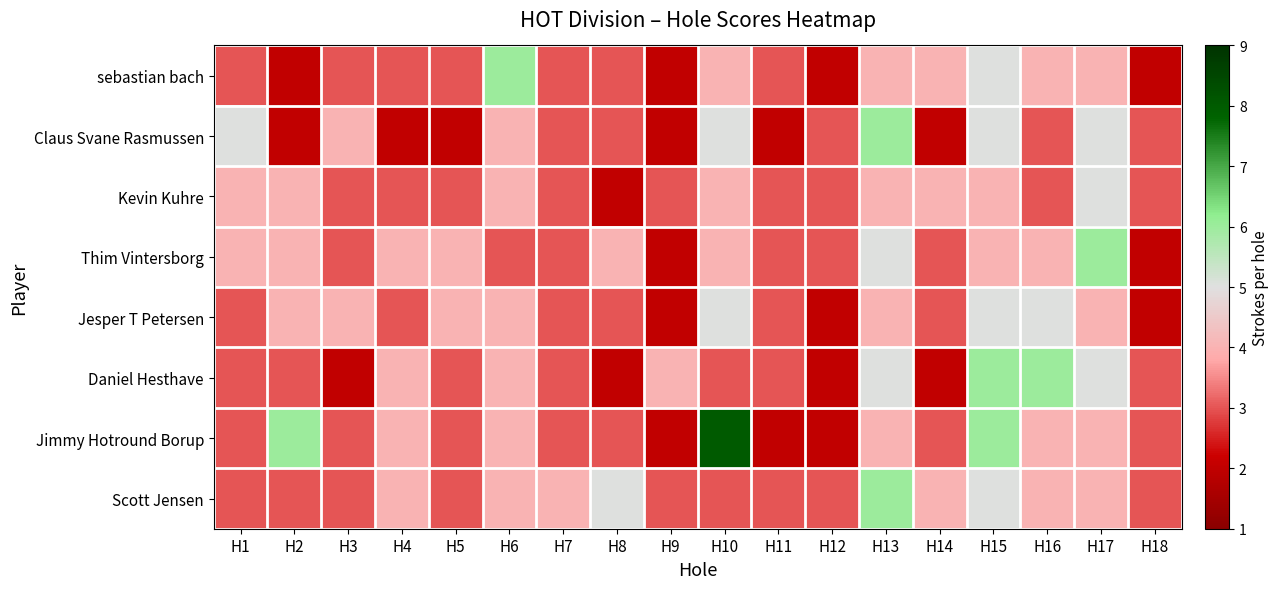

List the series in order of their peak value, highest first.

Jimmy Hotround Borup, sebastian bach, Claus Svane Rasmussen, Thim Vintersborg, Daniel Hesthave, Scott Jensen, Kevin Kuhre, Jesper T Petersen